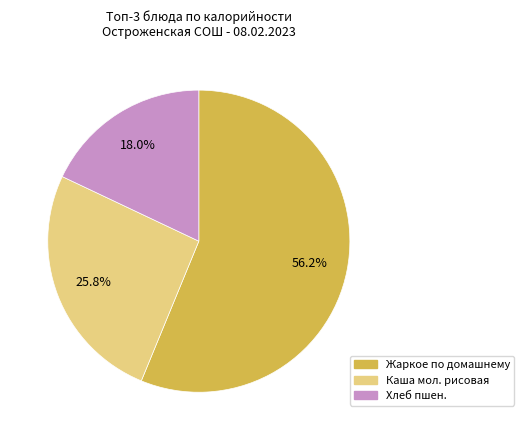

Is there a majority slice in this chart?

Yes